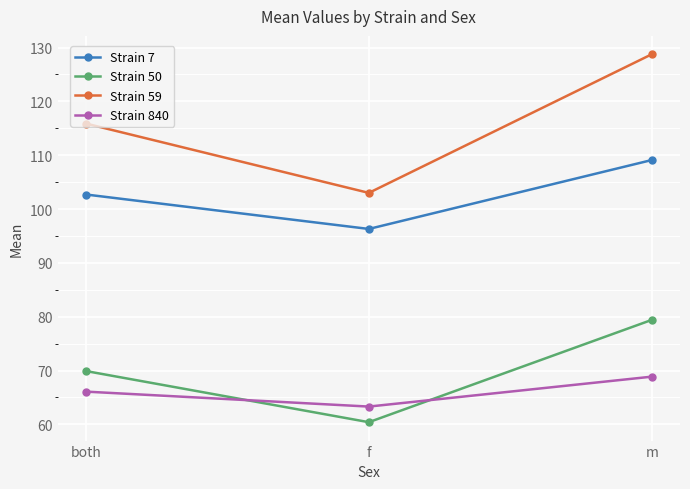

Is it true that Strain 7 equals 55.6 at both?

False